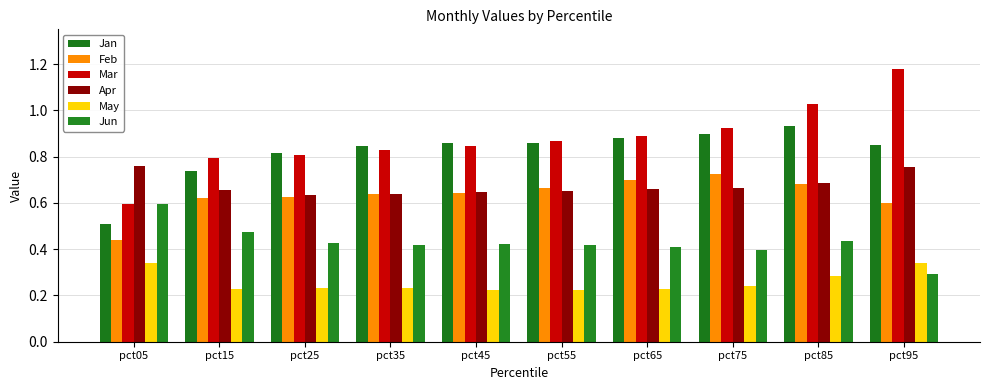

Are the bars grouped side by side (vs. stacked)?

Yes